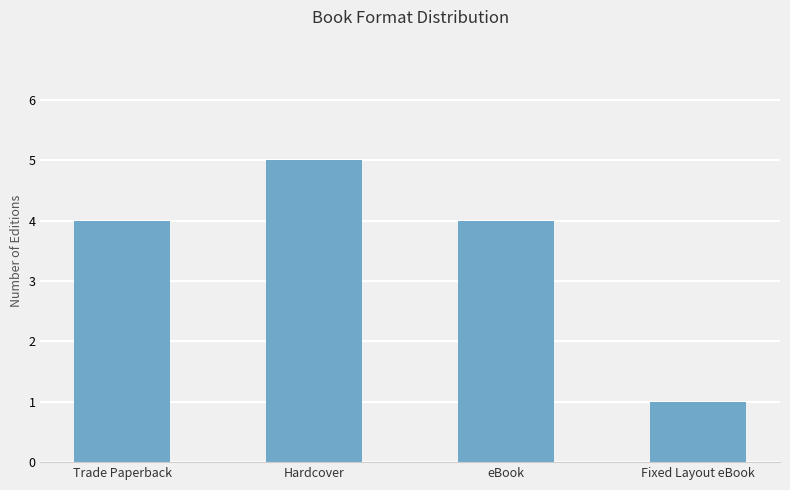

What is the label of the 3rd bar from the right?

Hardcover